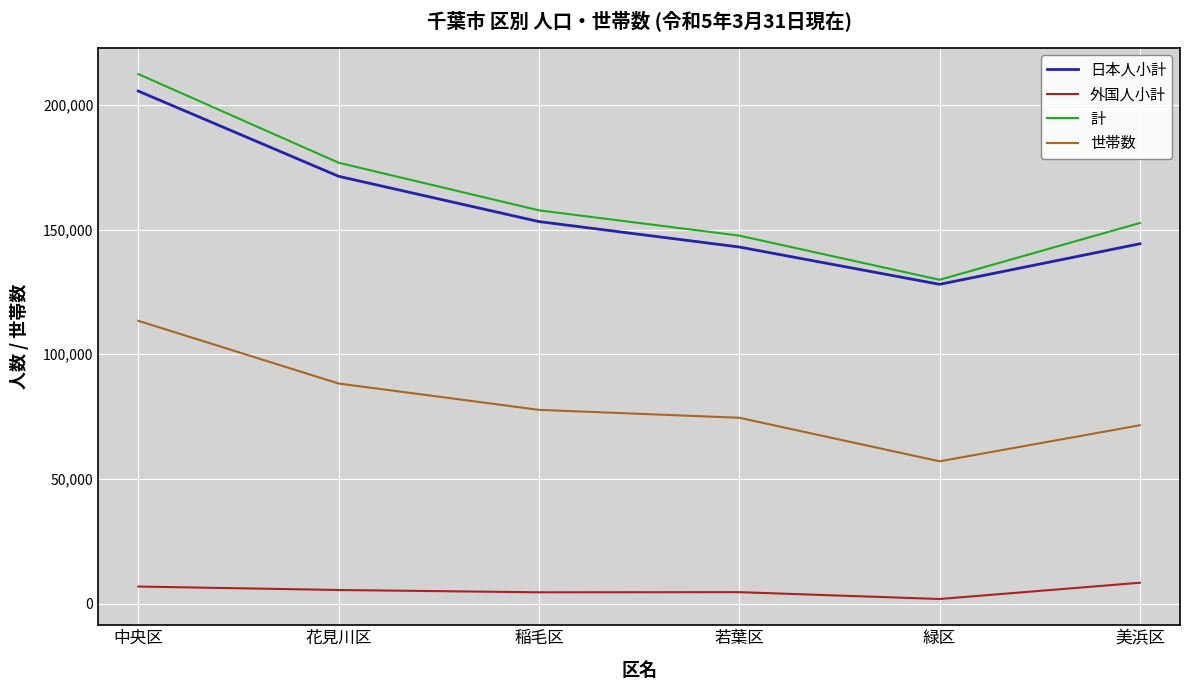

What is the difference between the 世帯数 values at 美浜区 and 緑区?

14466